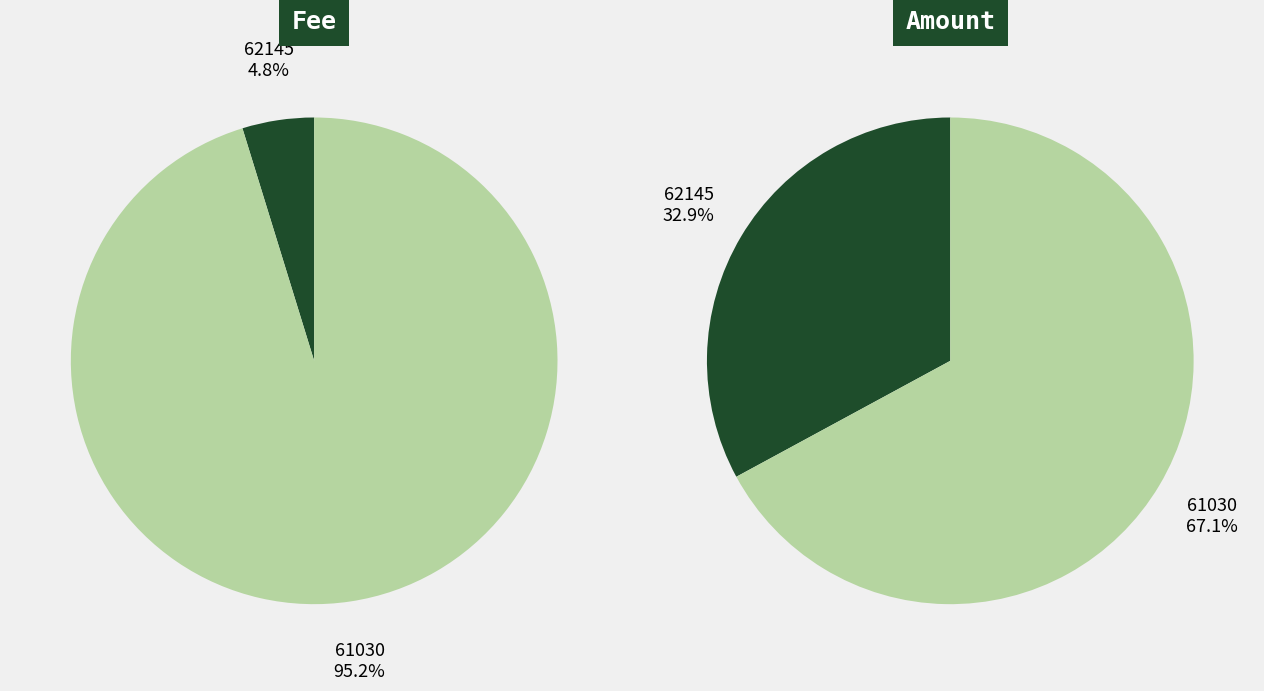

Count the number of slices in the pie.

2